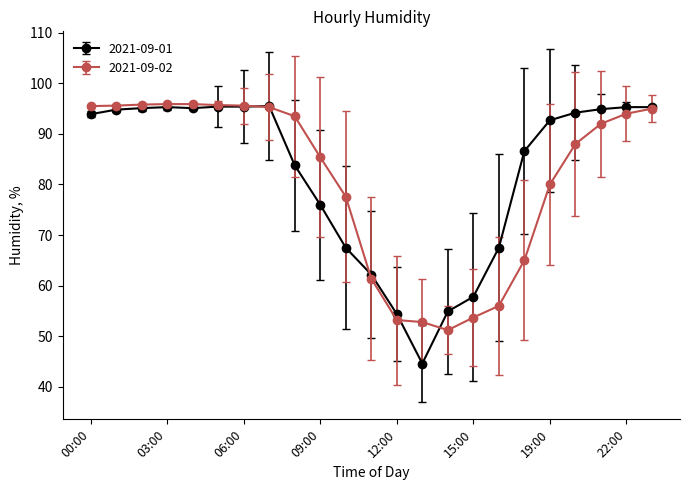

True or false: 2021-09-01 has more than 0 points higher than both neighbors.

True